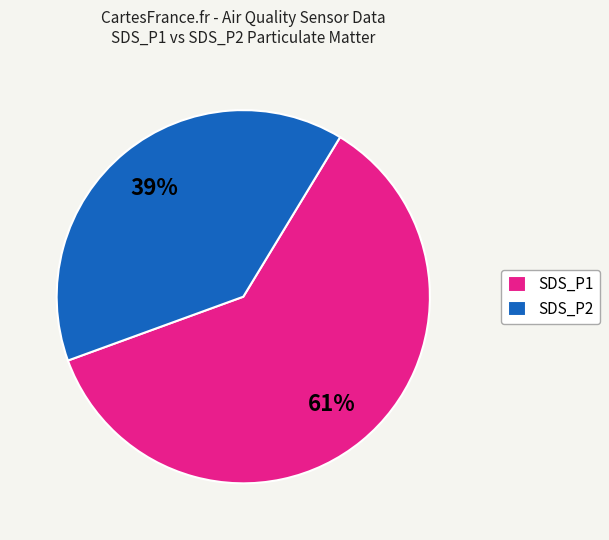

True or false: SDS_P2 accounts for 39% of the total.

True